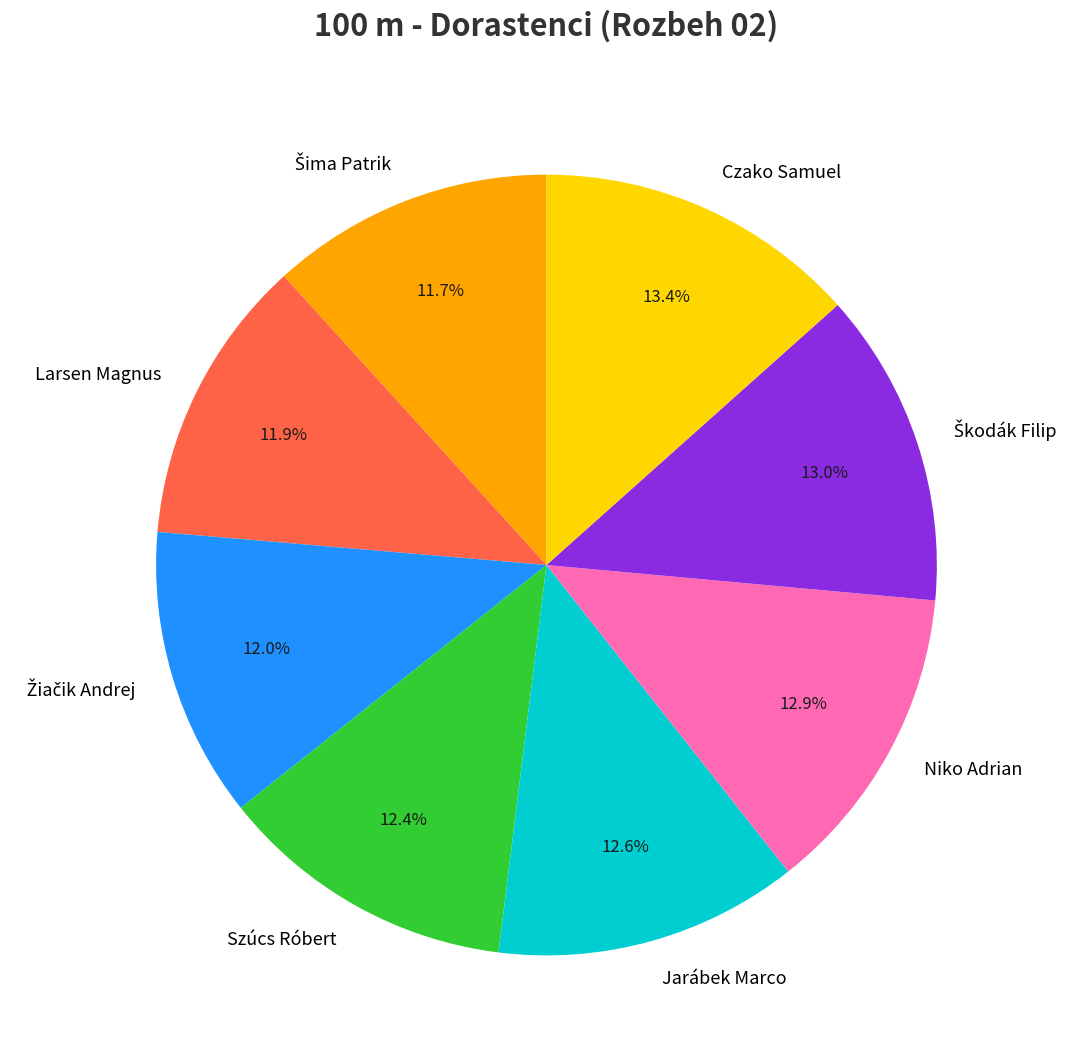

True or false: Larsen Magnus accounts for 12% of the total.

True